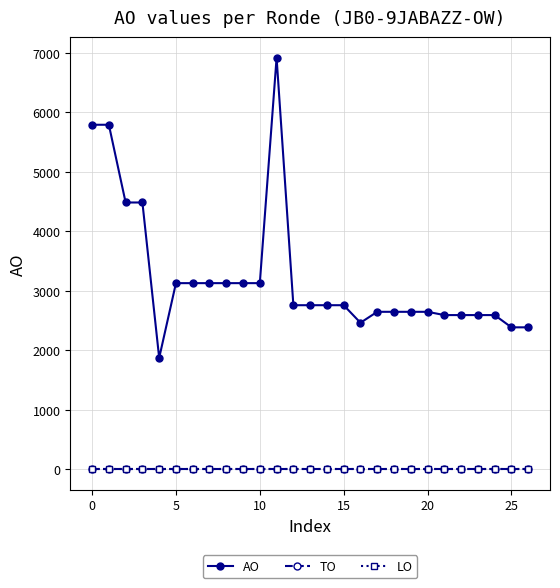

List the series in order of their peak value, lowest first.

TO, LO, AO